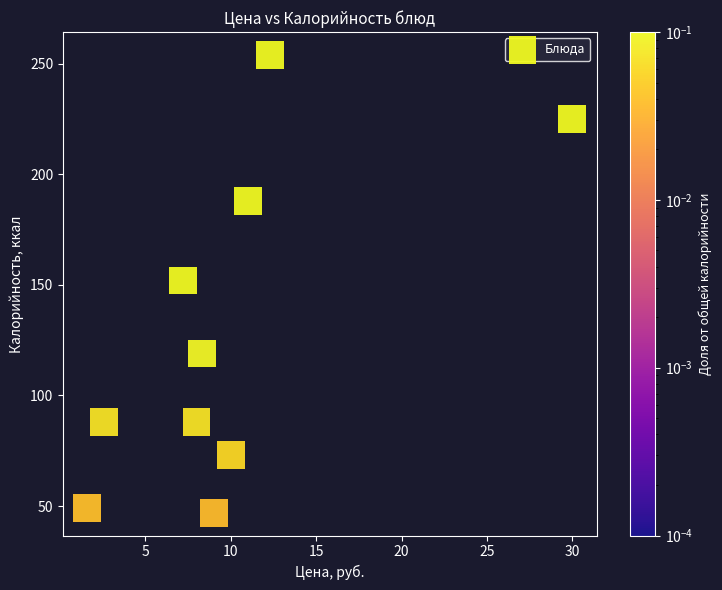

What is the range of Y values (max minus min)?

207